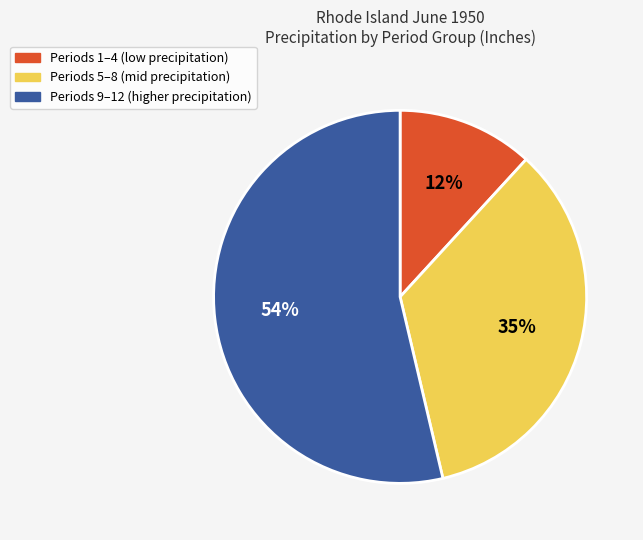

To the nearest percent, what is the difference between the largest and smallest slice percentages?

42%